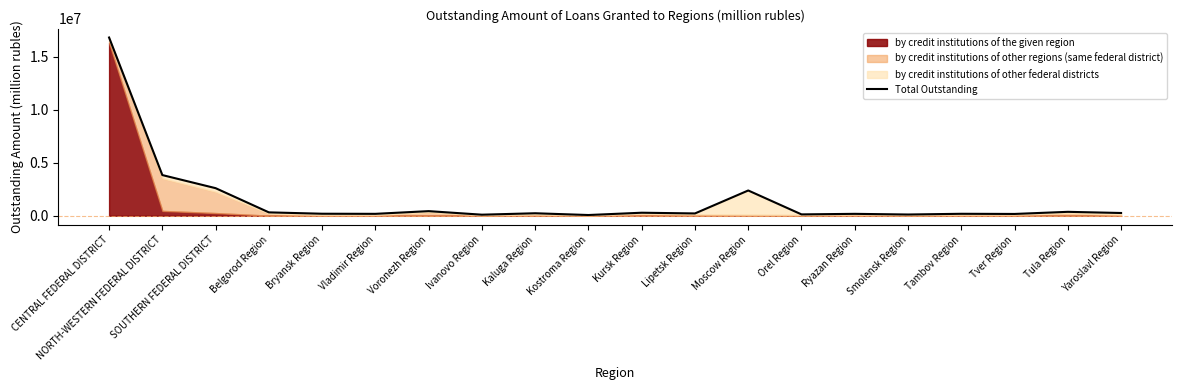

Reading right to left, transcribe all the data shown in this chart.

Yaroslavl Region=256218	Tula Region=366219	Tver Region=166095	Tambov Region=180978	Smolensk Region=113361	Ryazan Region=175736	Orel Region=124485	Moscow Region=2381318	Lipetsk Region=214198	Kursk Region=281586	Kostroma Region=64693	Kaluga Region=230981	Ivanovo Region=96396	Voronezh Region=431462	Vladimir Region=176399	Bryansk Region=186417	Belgorod Region=315434	SOUTHERN FEDERAL DISTRICT=2599742	NORTH-WESTERN FEDERAL DISTRICT=3836083	CENTRAL FEDERAL DISTRICT=16819955